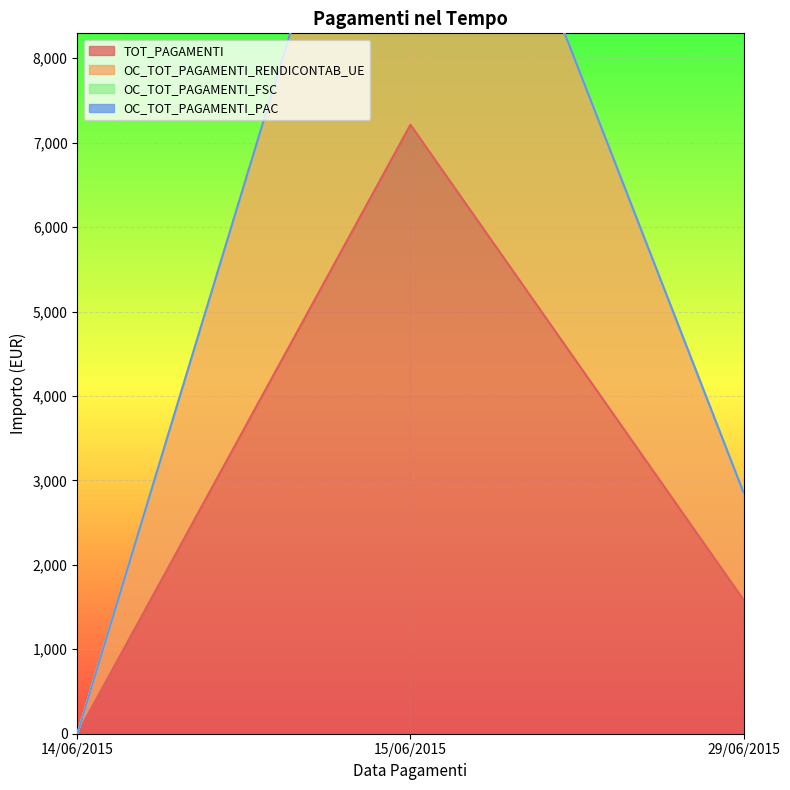

What is the label of the 2nd point from the left?

15/06/2015